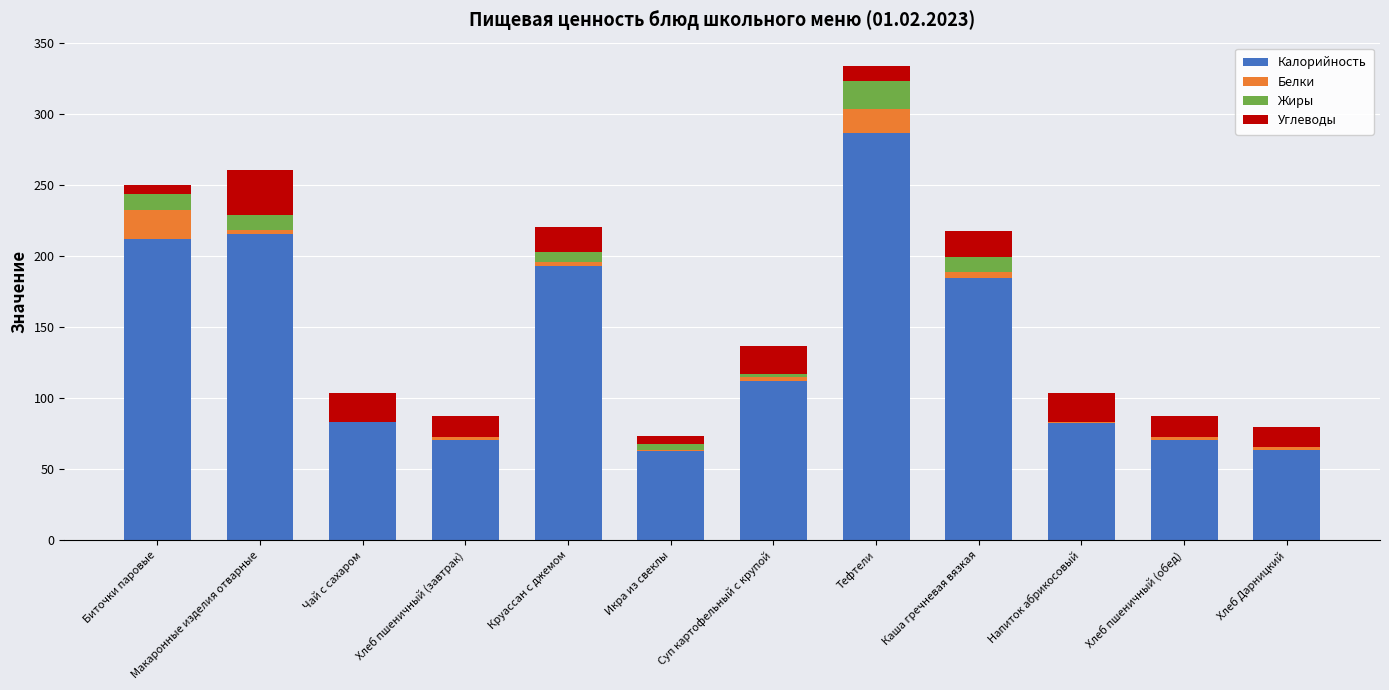

At which category is the sum across all series the highest?

Тефтели